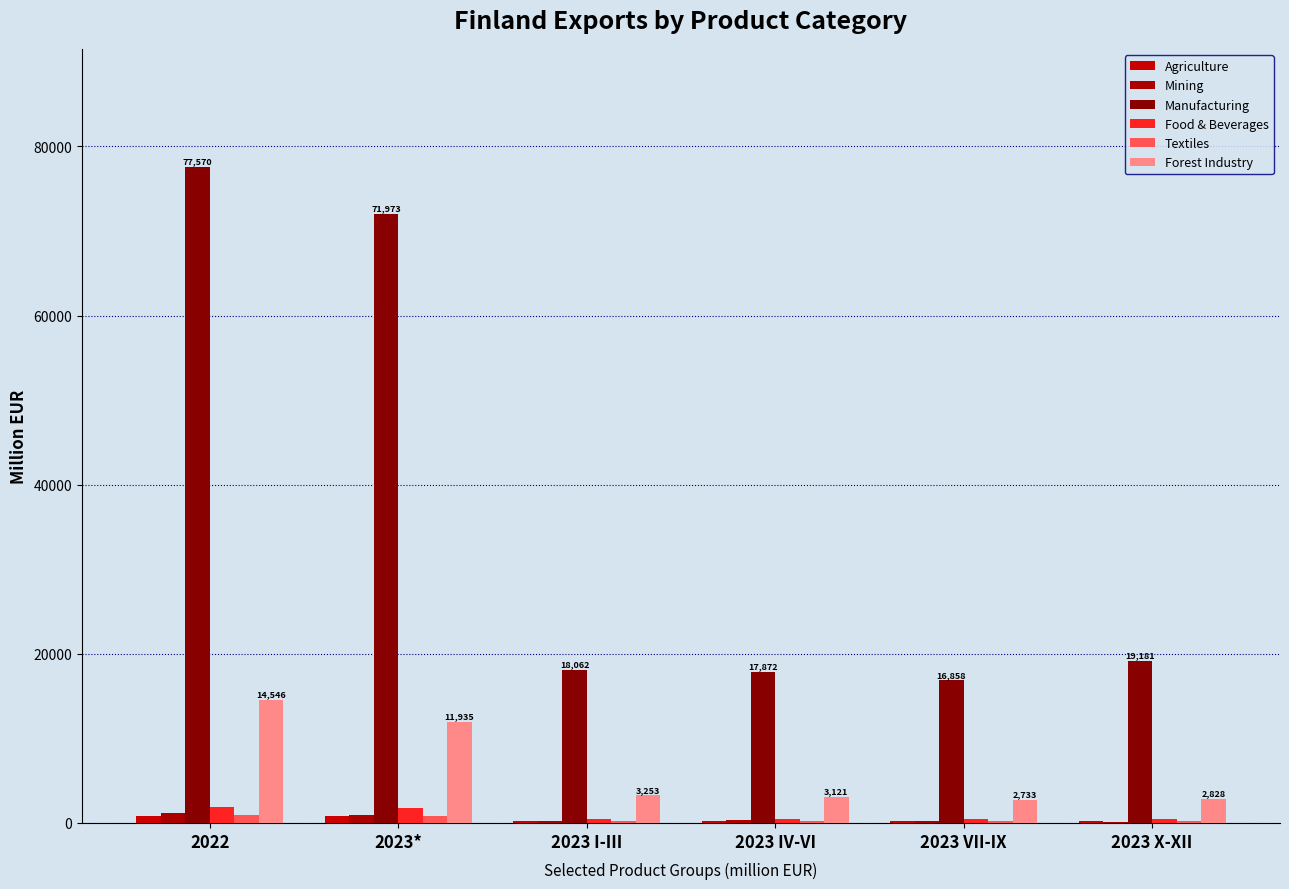

What is the difference between the maximum and minimum values in the Manufacturing series?

60712.1